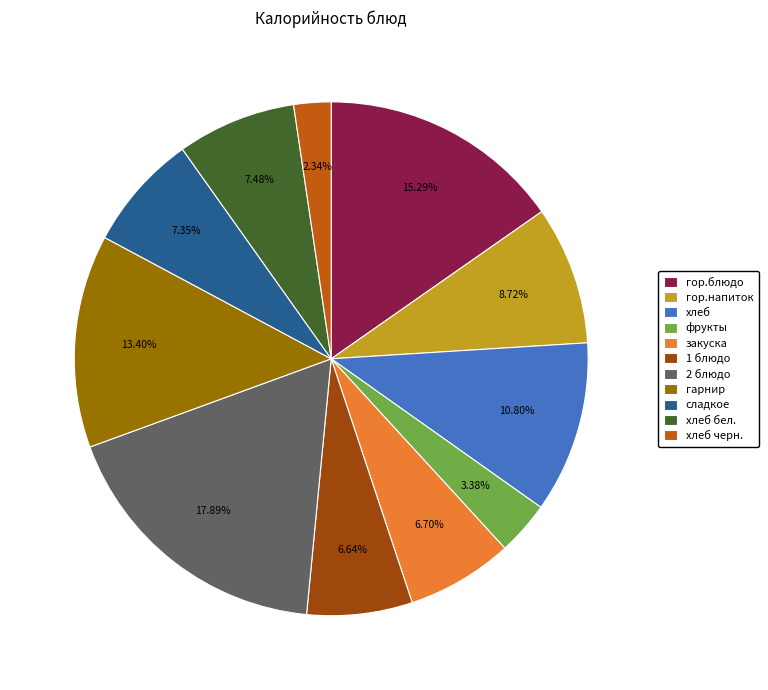

To the nearest percent, what is the average slice percentage?

9%